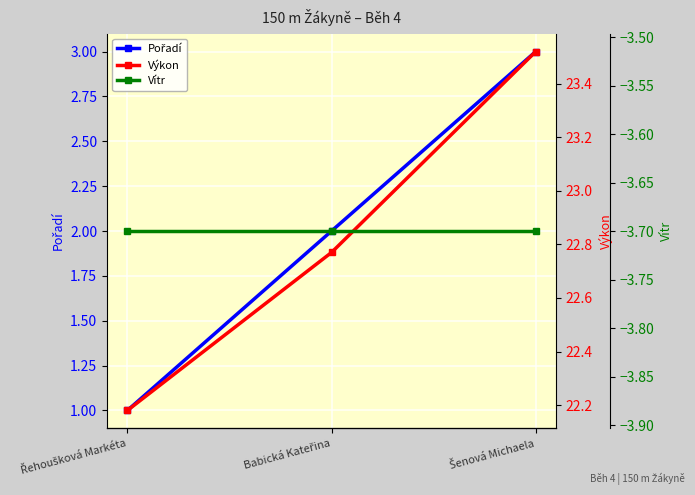

What is the average value of the Výkon series?

22.8